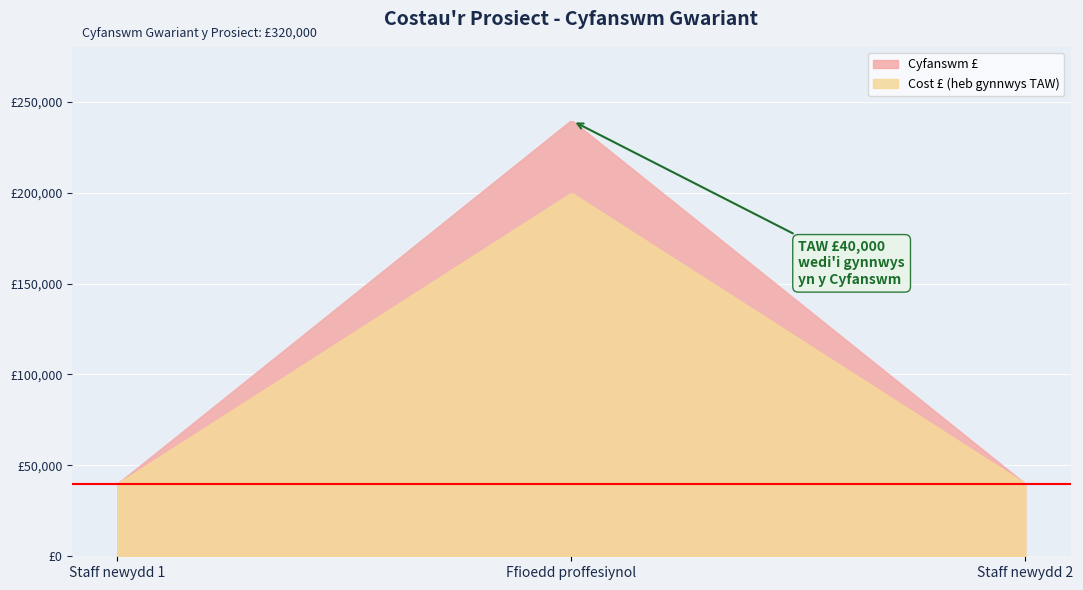

What is the average value of the Cost £ (heb gynnwys TAW) series?

93333